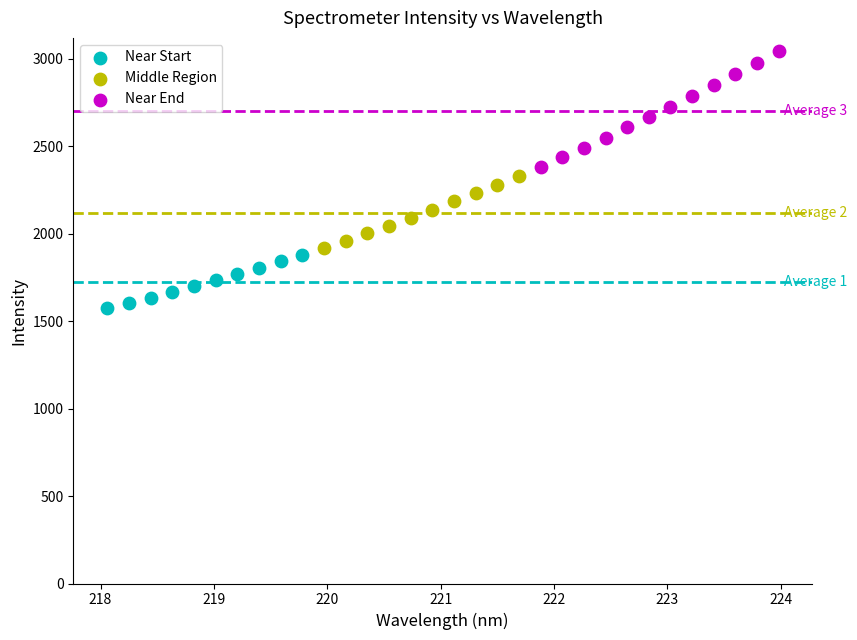

Which series contains the lowest Y value?

Near Start